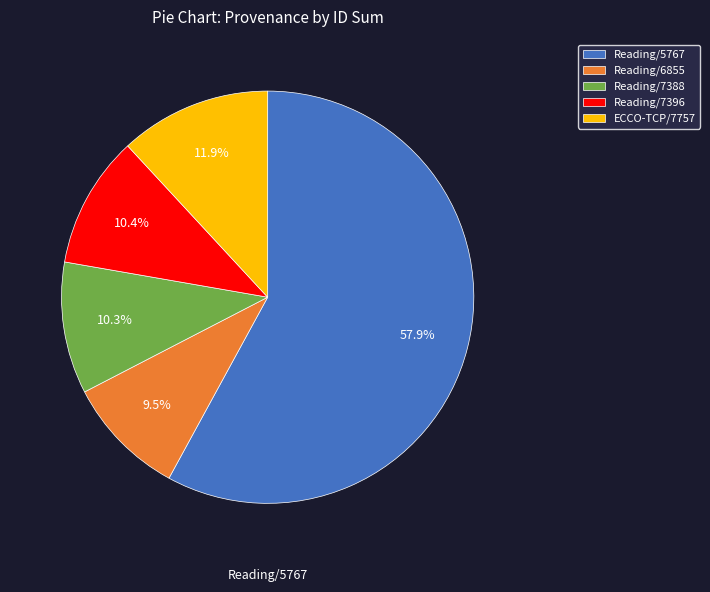

Is there a majority slice in this chart?

Yes